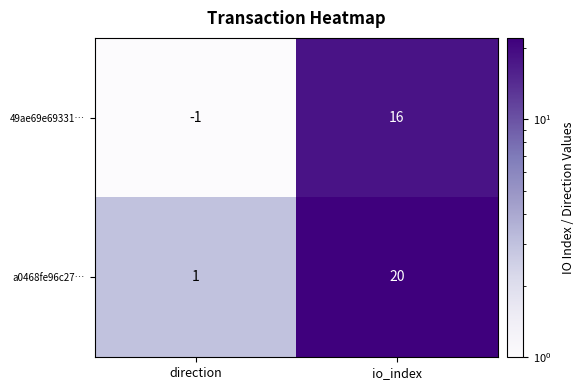

What is the difference between the a0468fe96c27… values at direction and io_index?

19